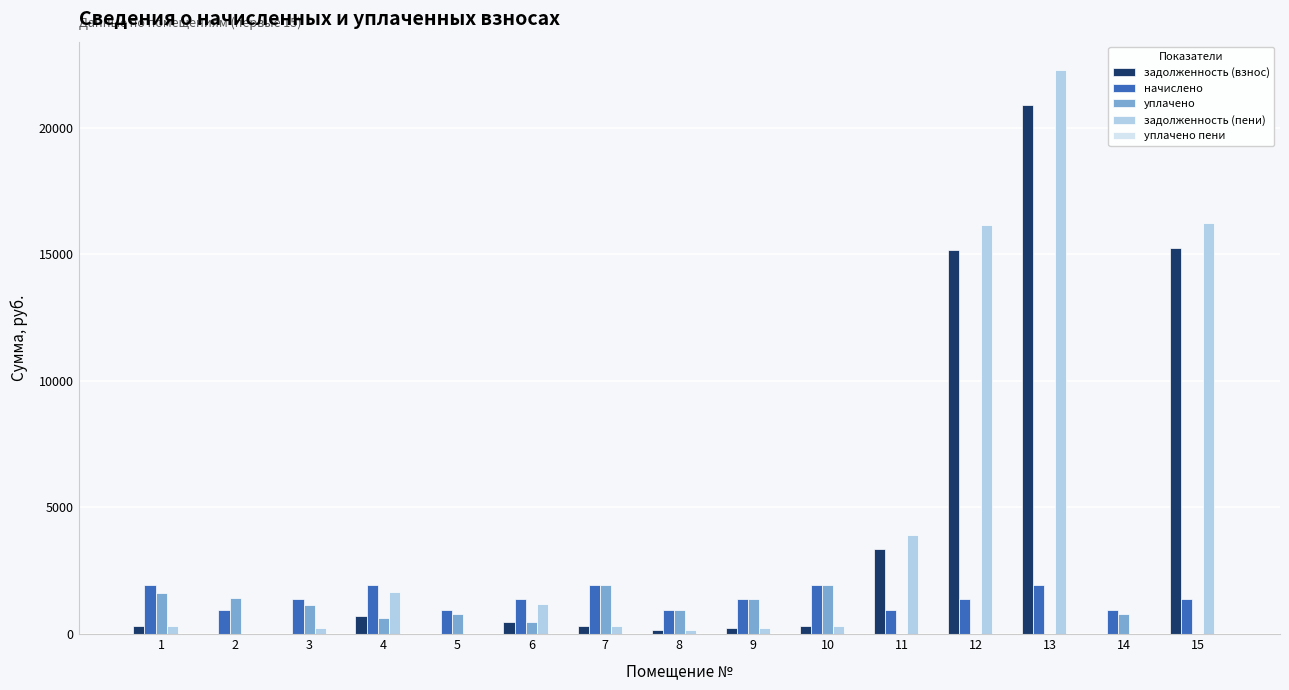

Is the value of уплачено at 6 greater than the value of начислено at 6?

No